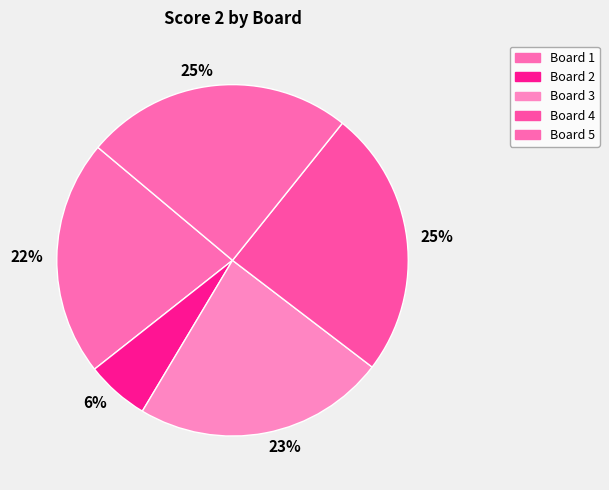

How many segments does this pie chart have?

5